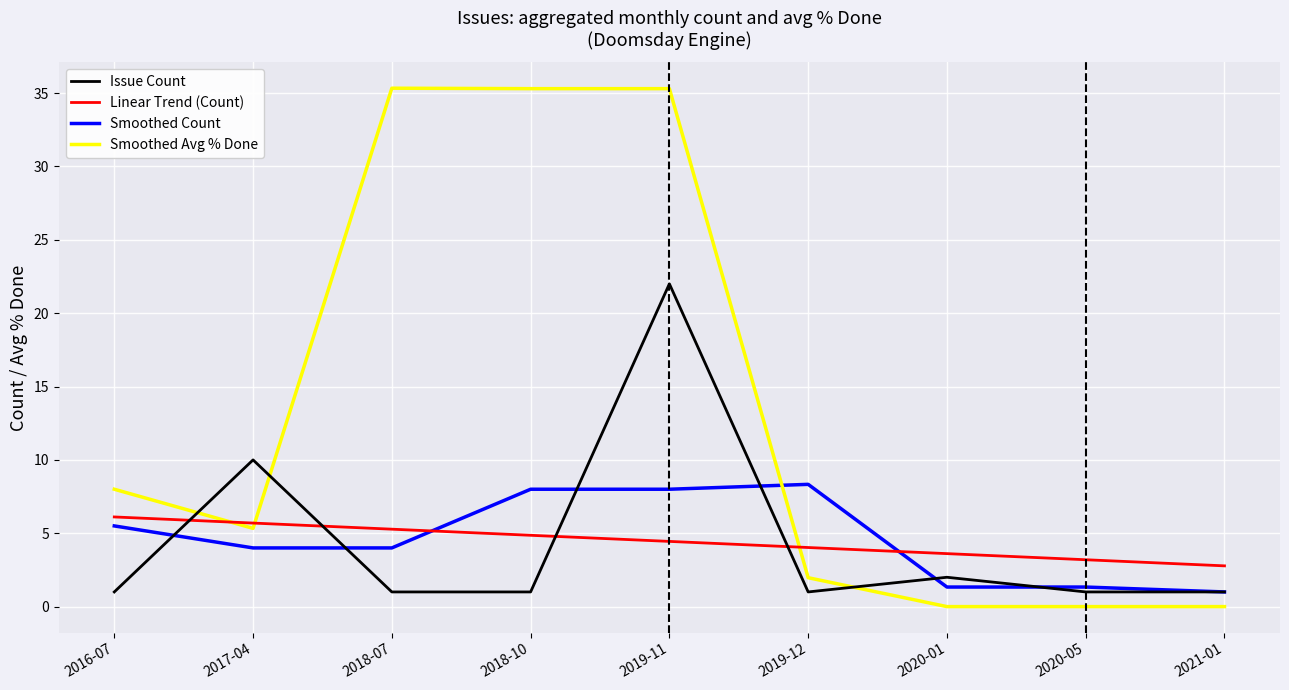

What position from the right is 2017-04?

8